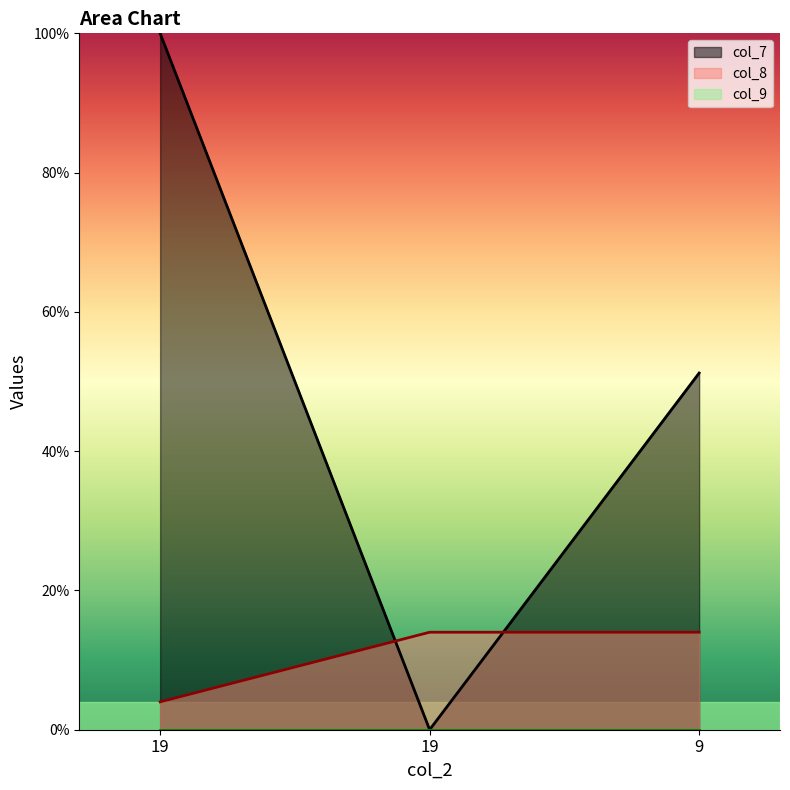

The value of col_7 at 19 is 100.0. True or false?

True